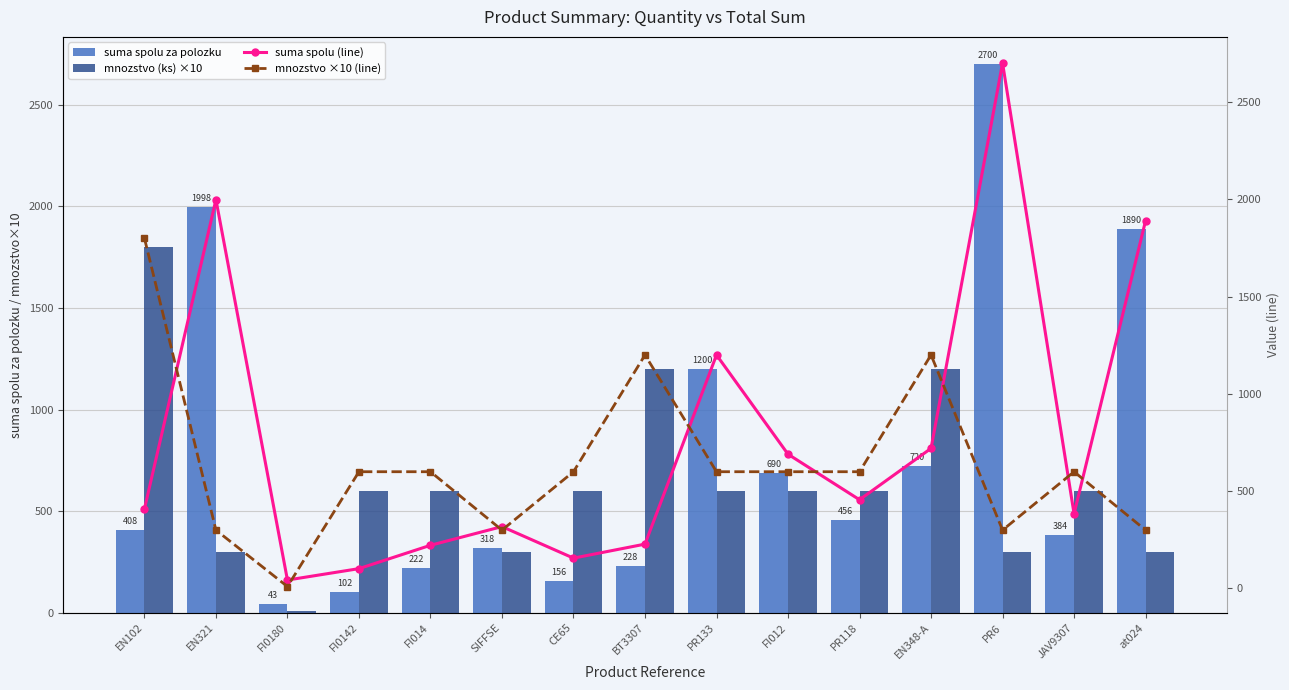

What is the greatest value displayed?

2700.0